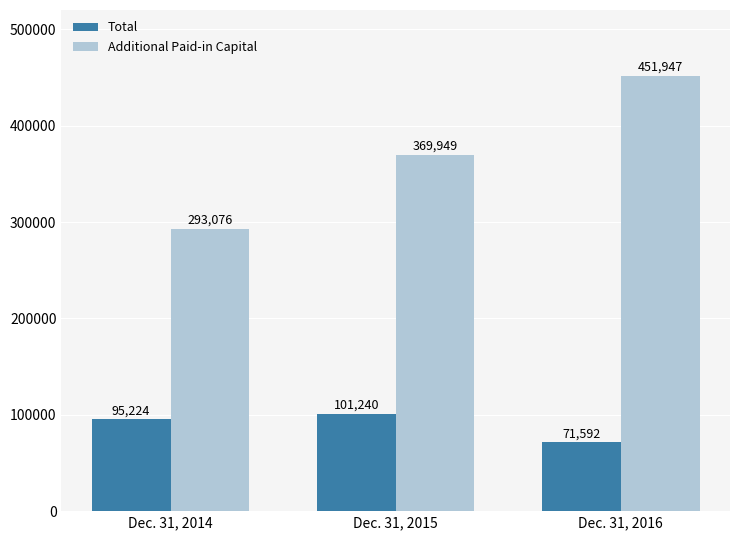

How many bars are there in each group?

2